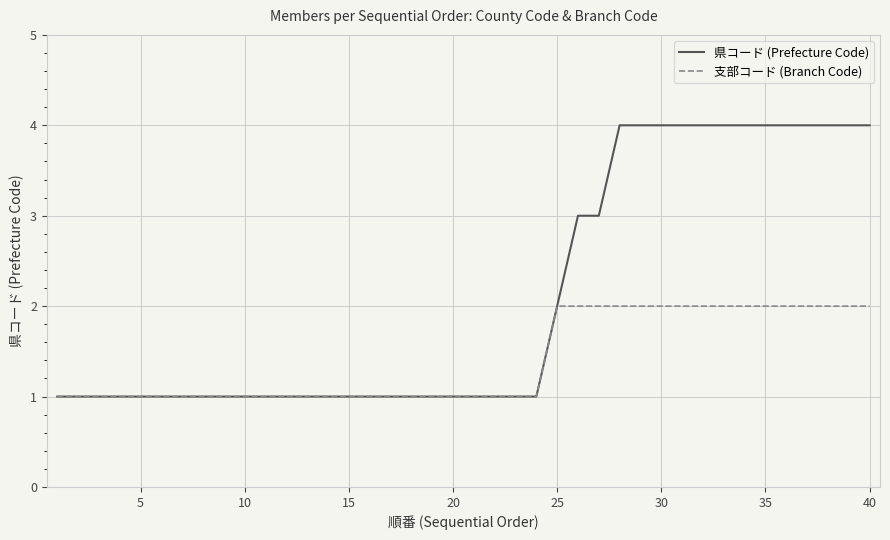

Which series has the largest total across all categories?

県コード (Prefecture Code)